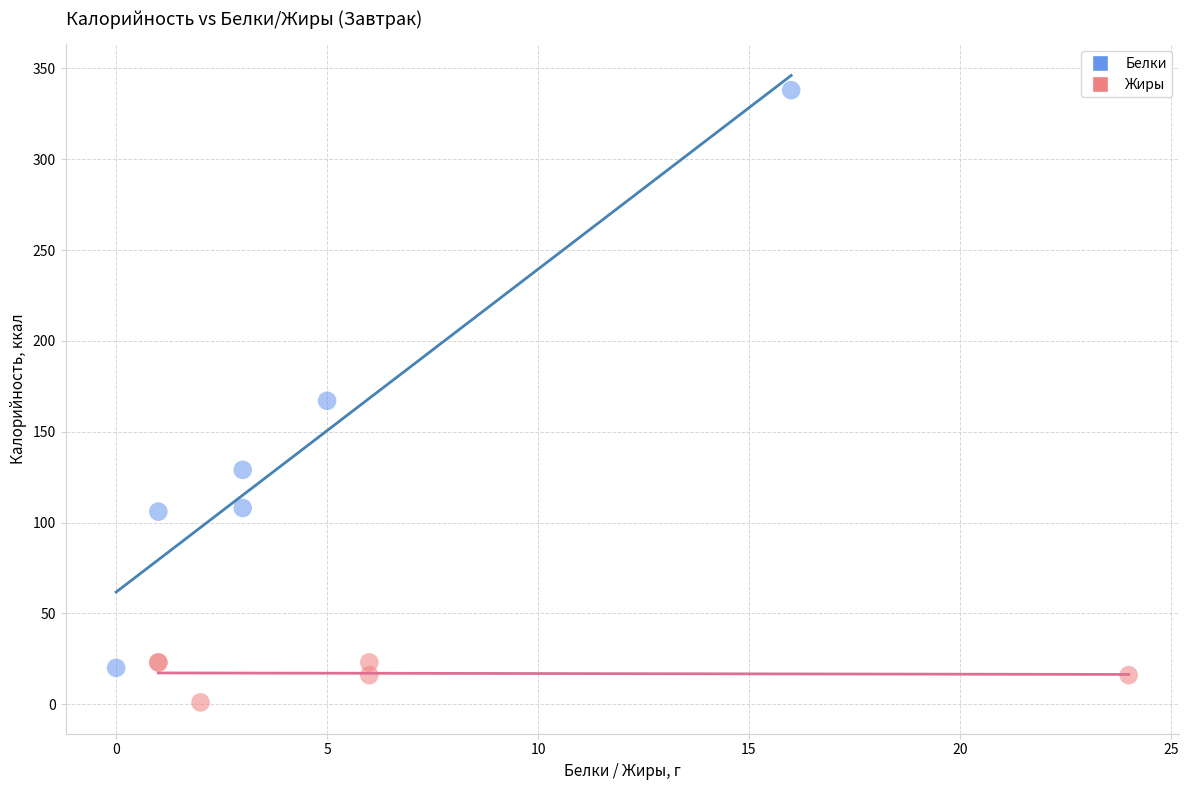

Which series reaches the maximum Y coordinate?

Белки